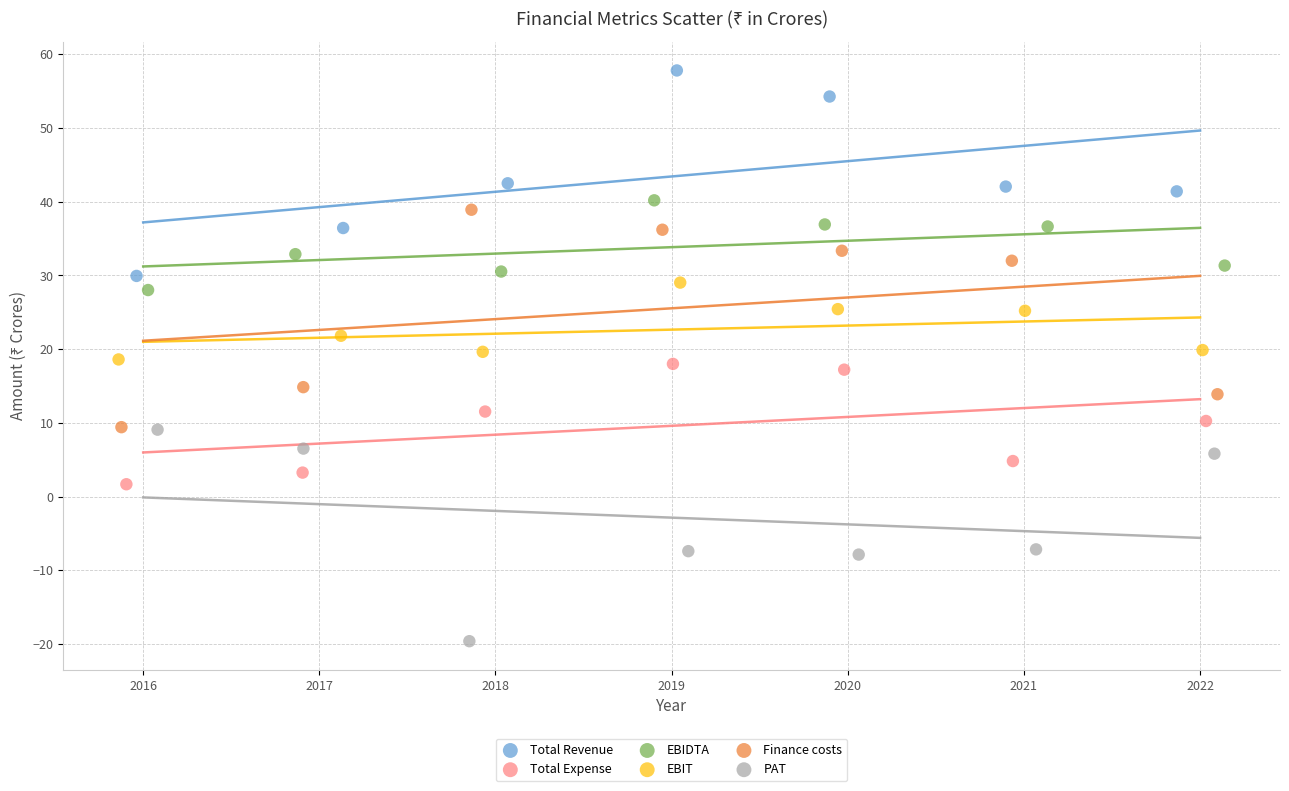

Which series contains the lowest Y value?

PAT